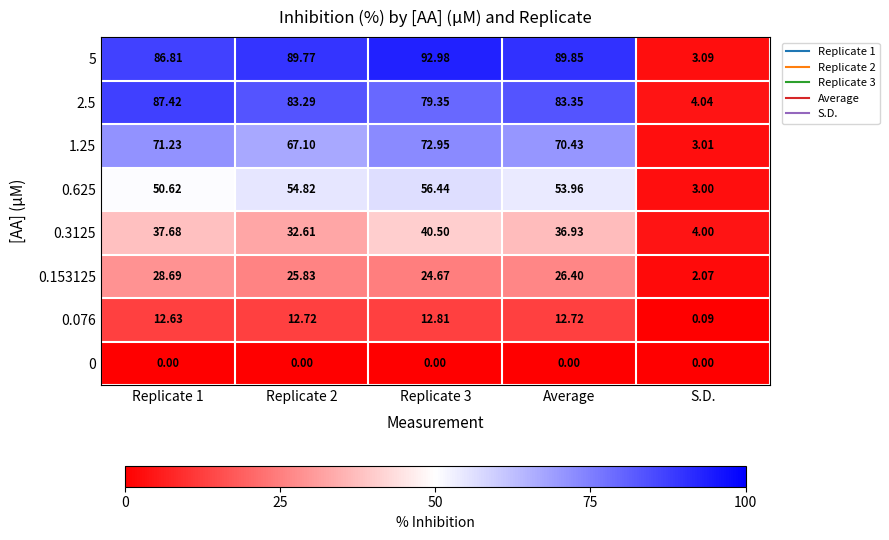

Which category has the lowest value in the 2.5 series?

S.D.